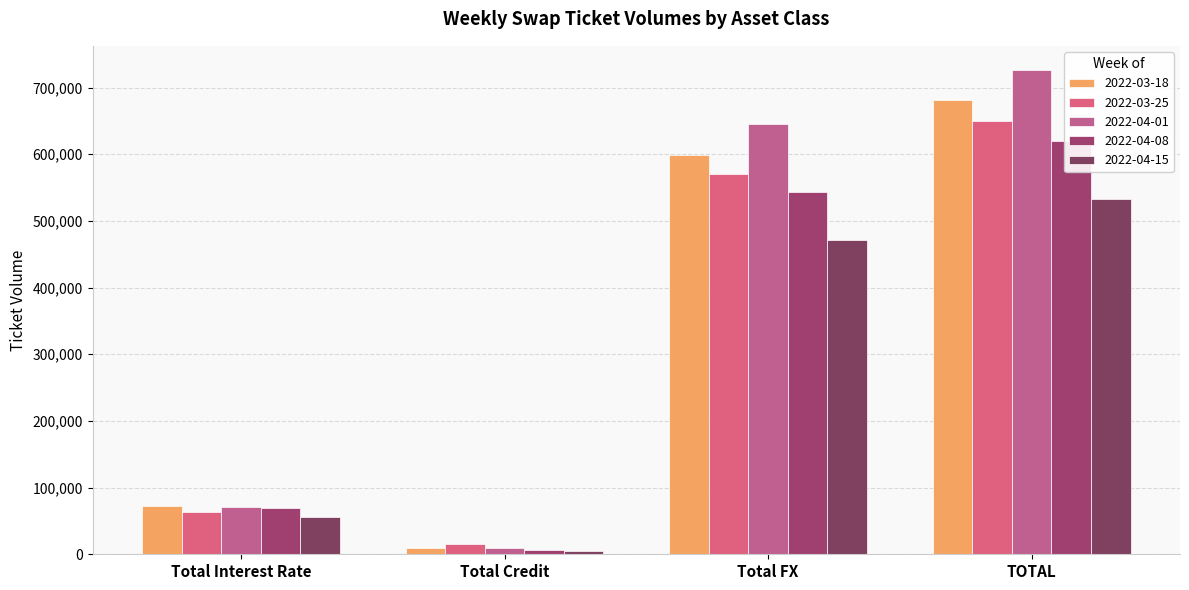

Which category has the lowest value in the 2022-04-08 series?

Total Credit